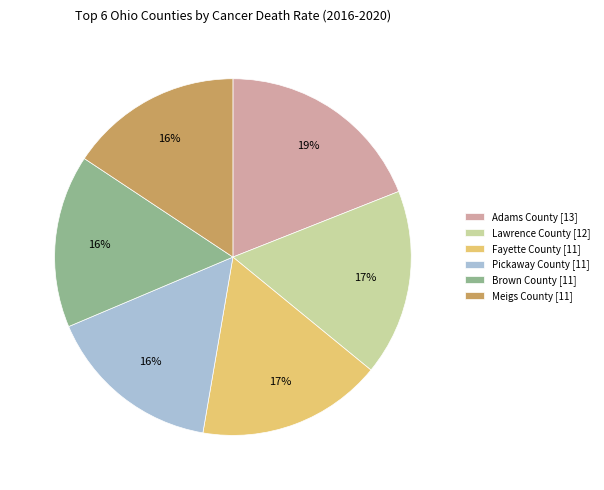

Does Pickaway County account for over 50% of the chart?

No